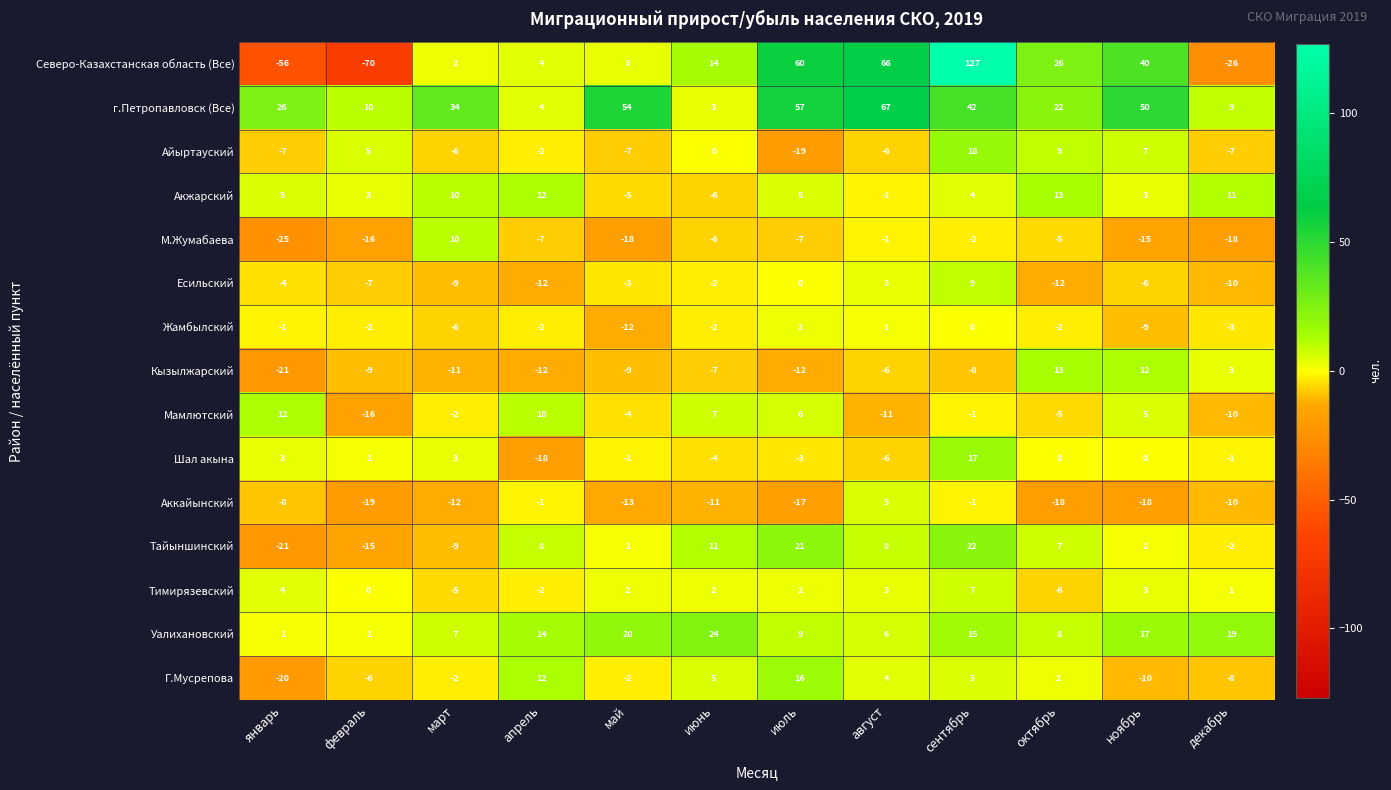

Which series has the widest spread of values?

Северо-Казахстанская область (Все)